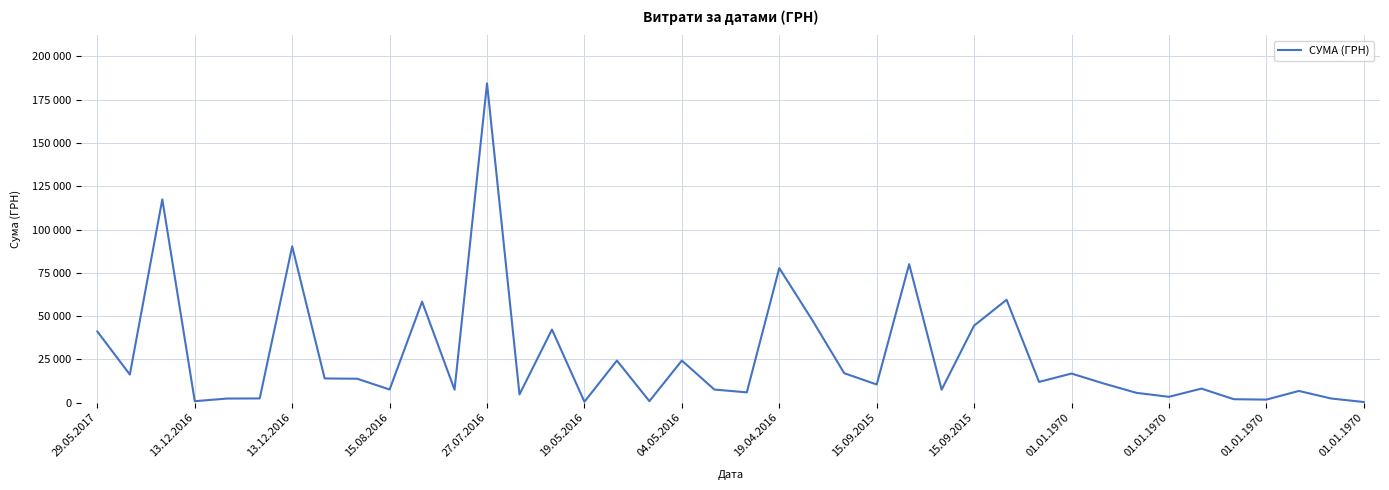

How many points are lower than both their immediate neighbors (excluding endpoints)?

13